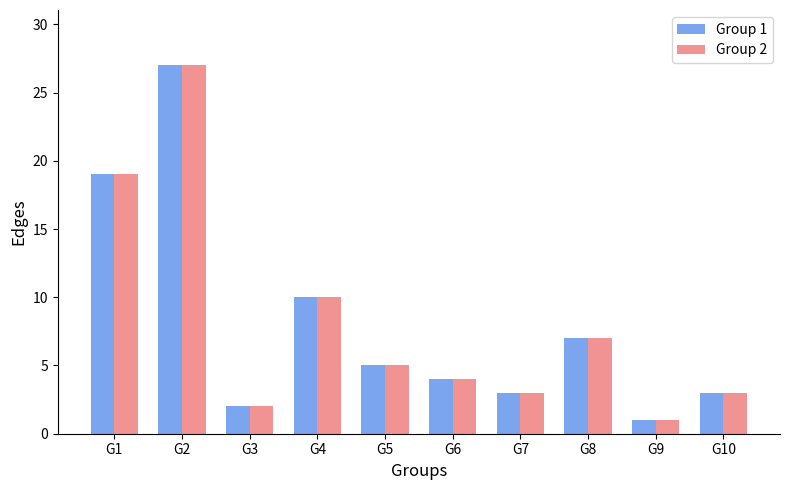

Is it true that Group 1 equals 10 at G4?

True